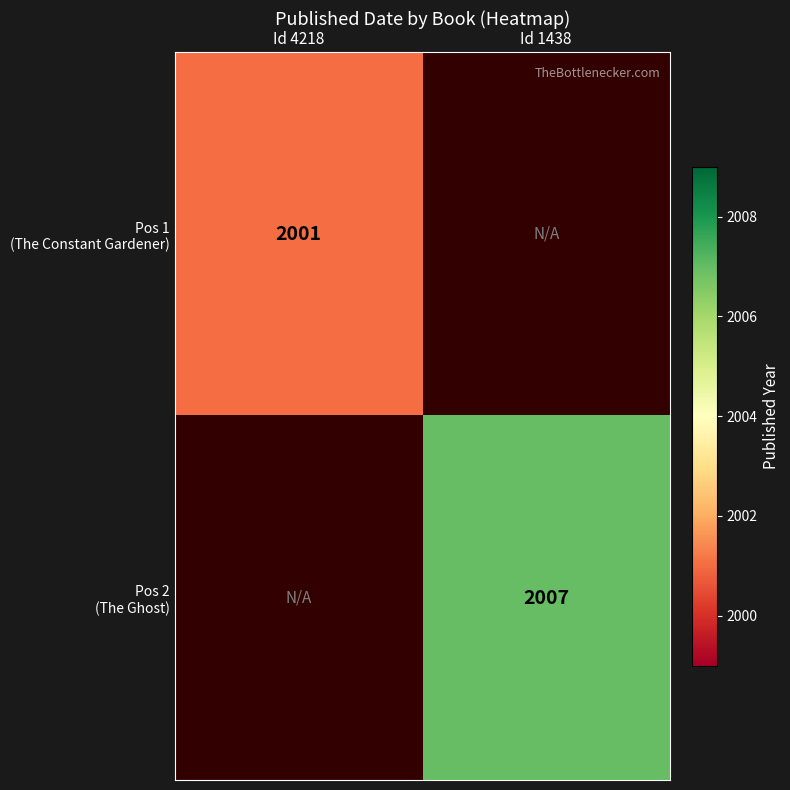

The Pos 2 (The Ghost) series shows 2671.0 at Id 1438. True or false?

False